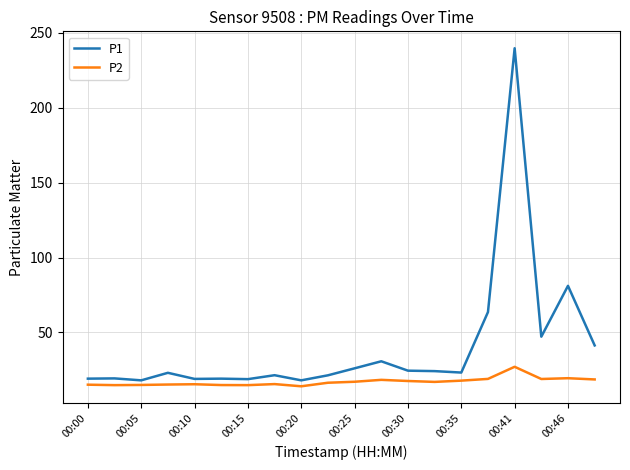

What is the greatest value displayed?

239.8